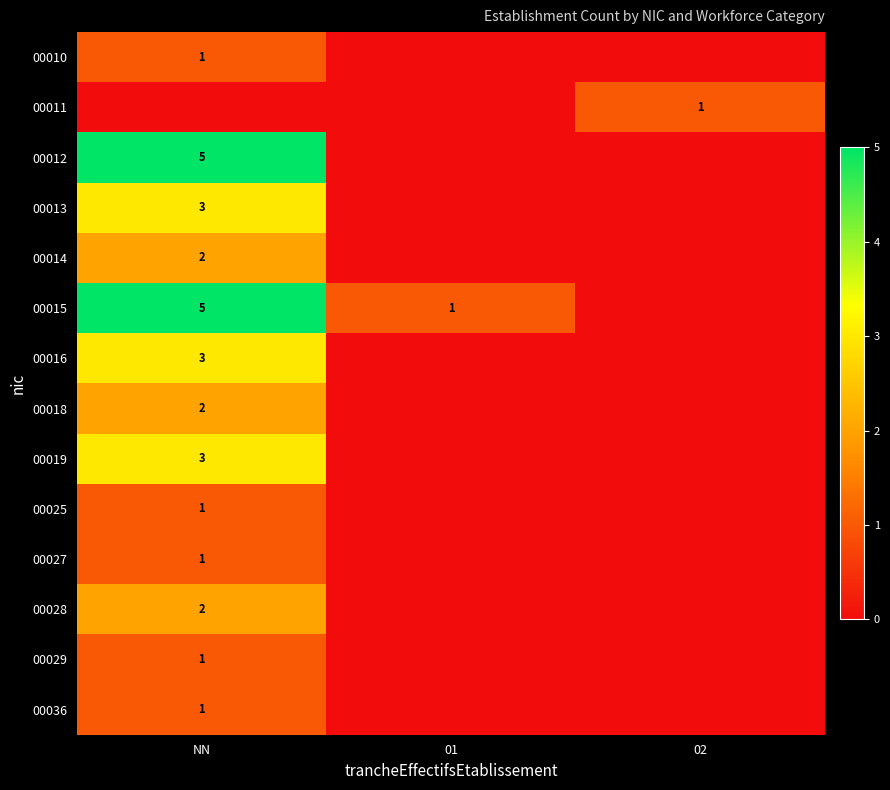

What is the total value across all series at 01?

1